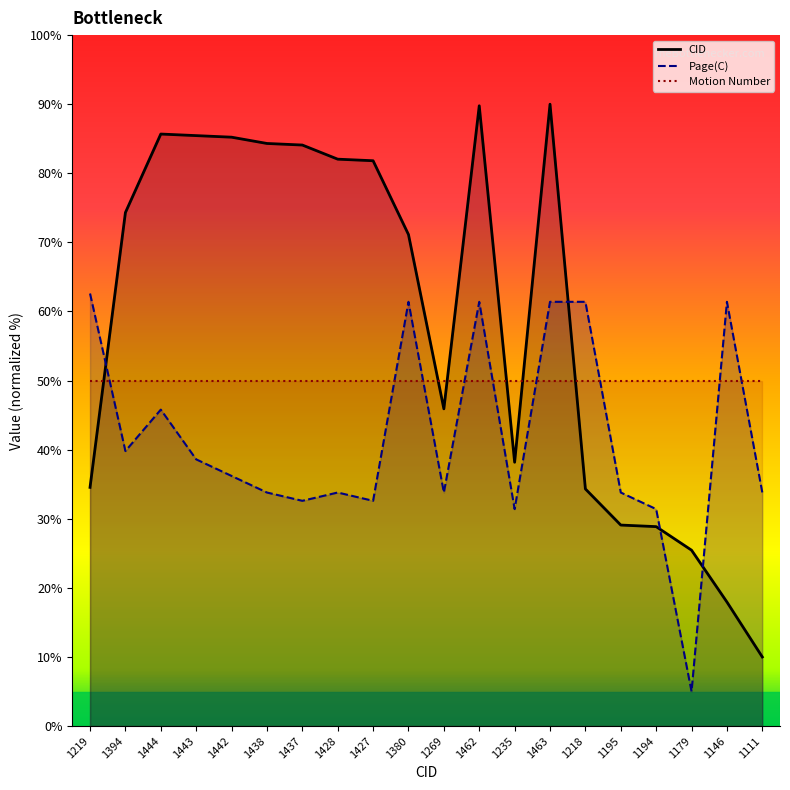

Count the number of categories in the chart.

20